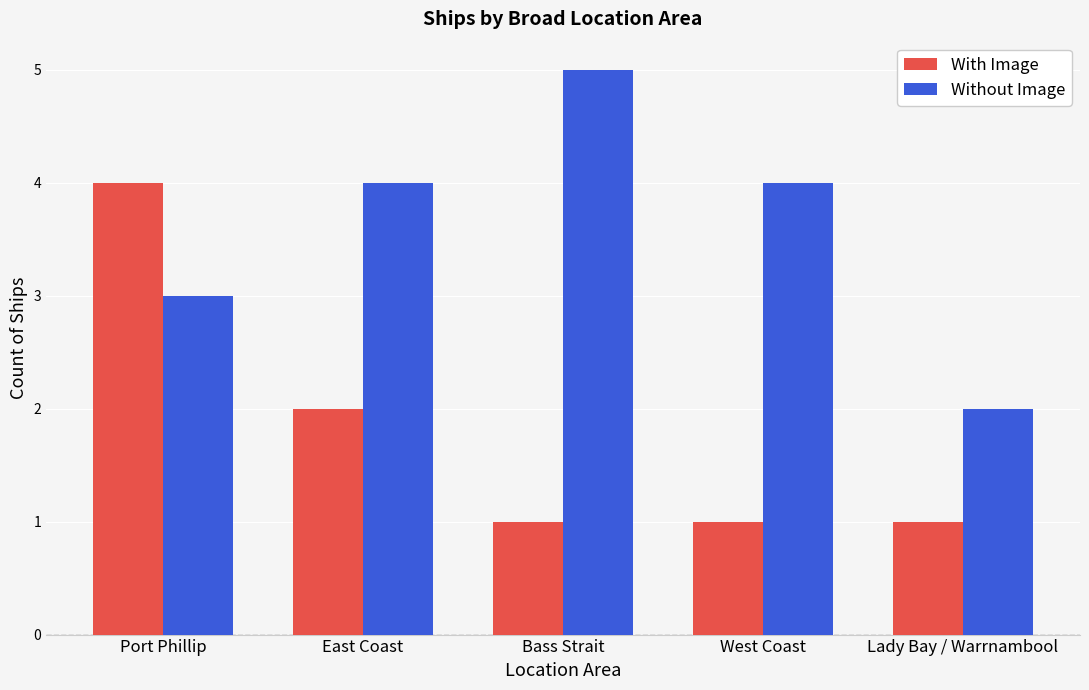

Between Port Phillip and East Coast, which series saw the biggest shift?

With Image